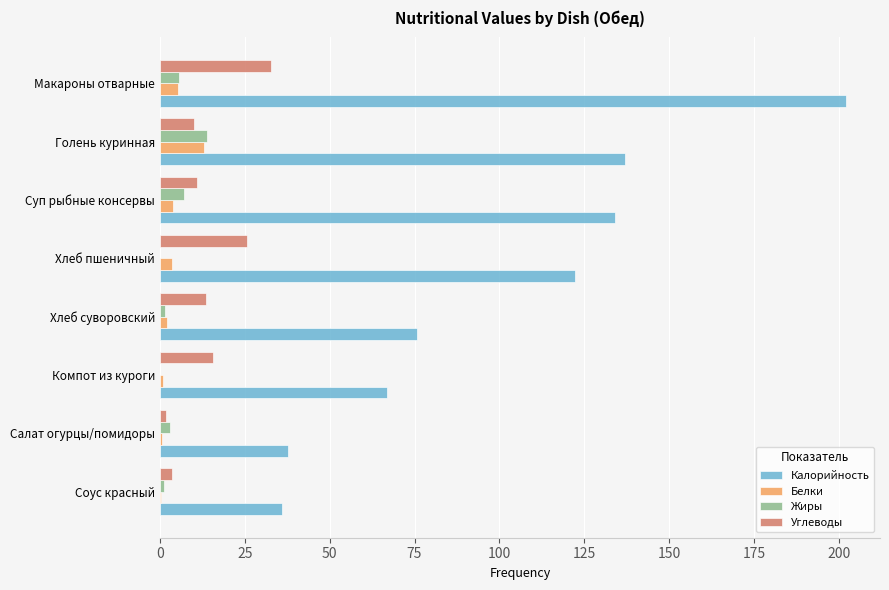

The value of Калорийность at Хлеб пшеничный is 122.2. True or false?

True